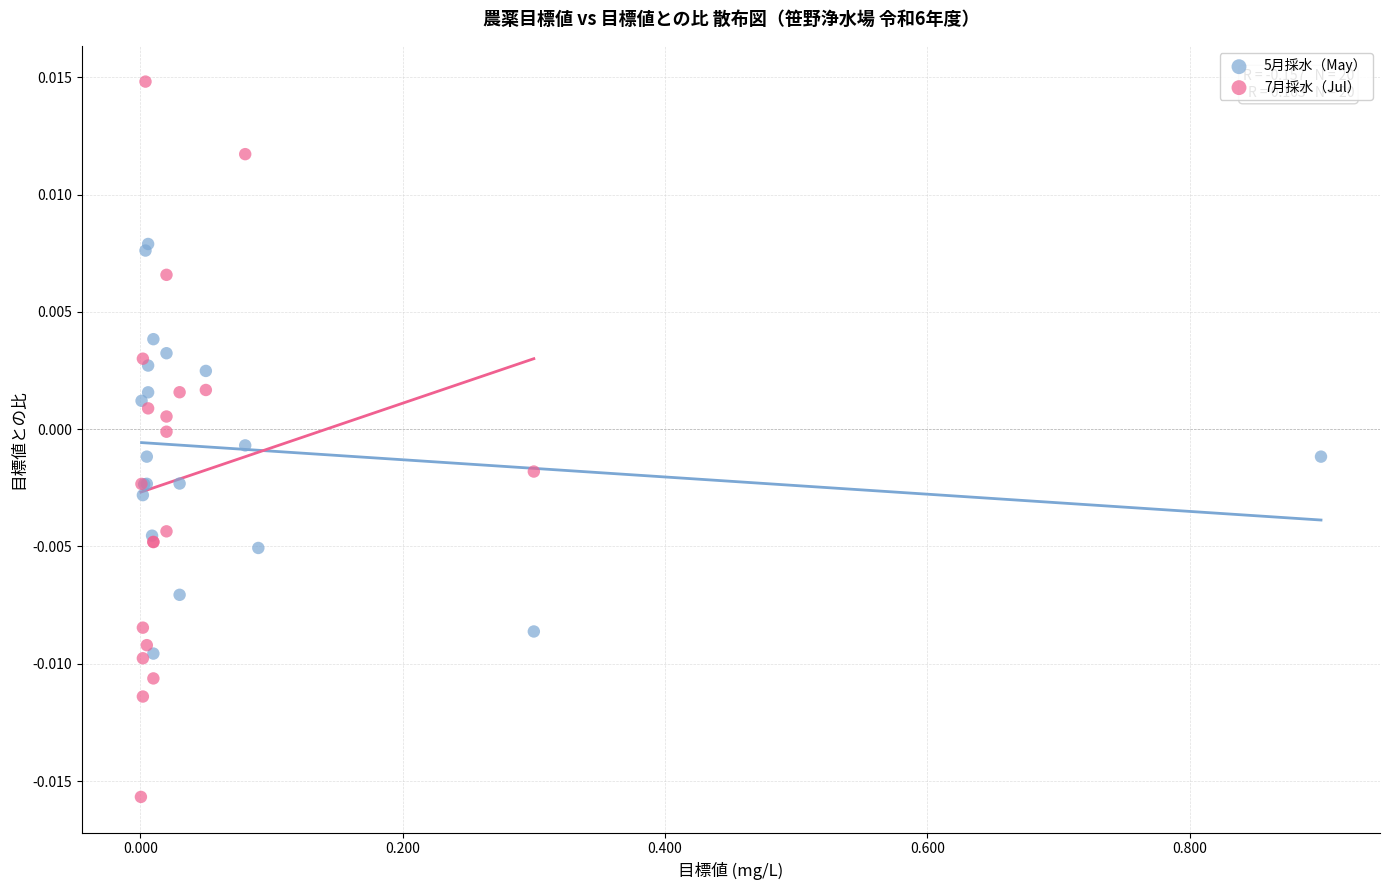

What are all the series names shown in the legend?

5月採水（May）, 7月採水（Jul）